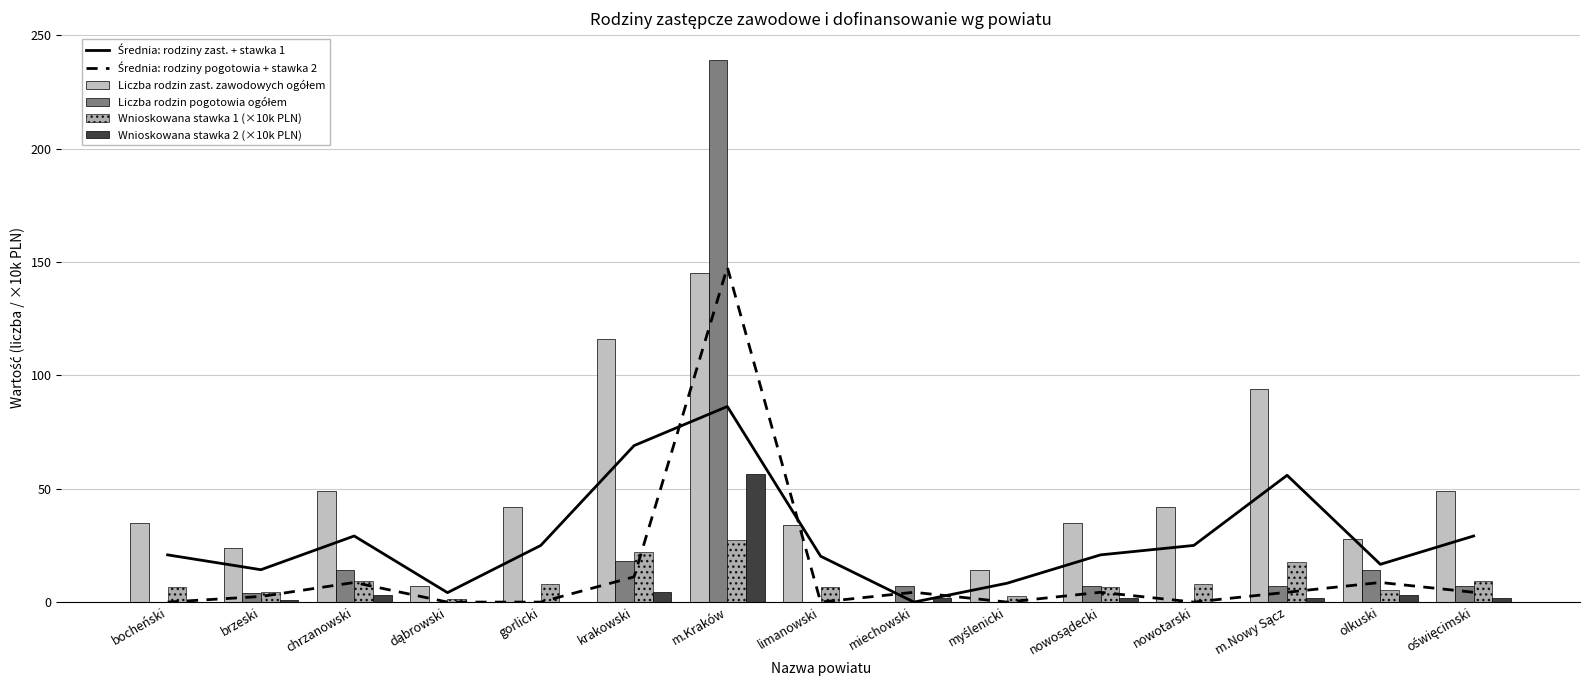

How many values in Wnioskowana stawka 1 (×10k PLN) are above zero?

14